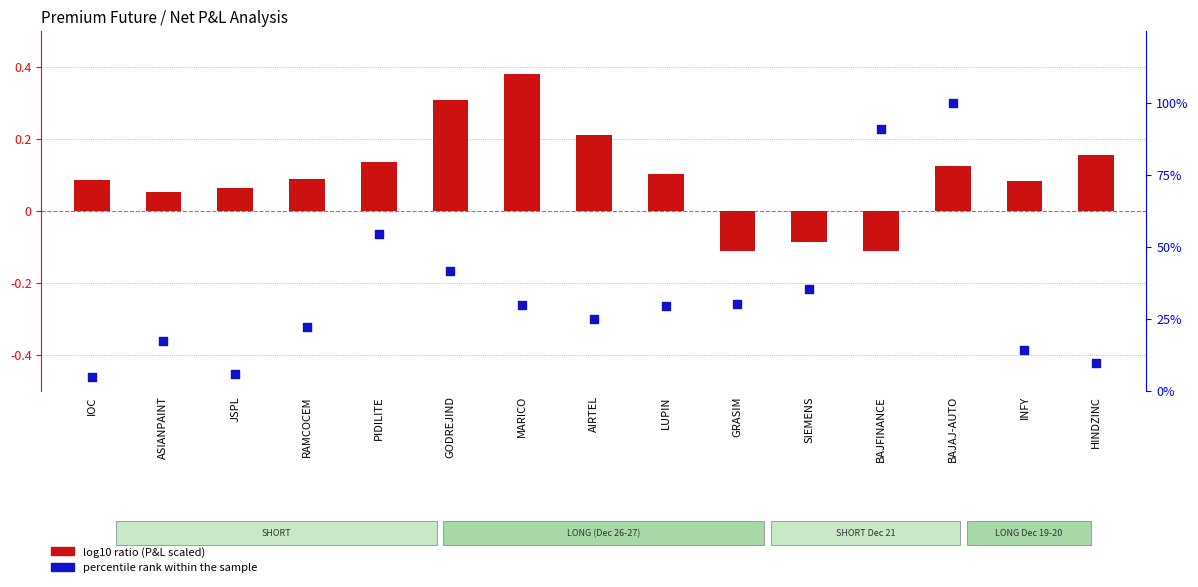

At how many categories does at least one series exceed 2?

15